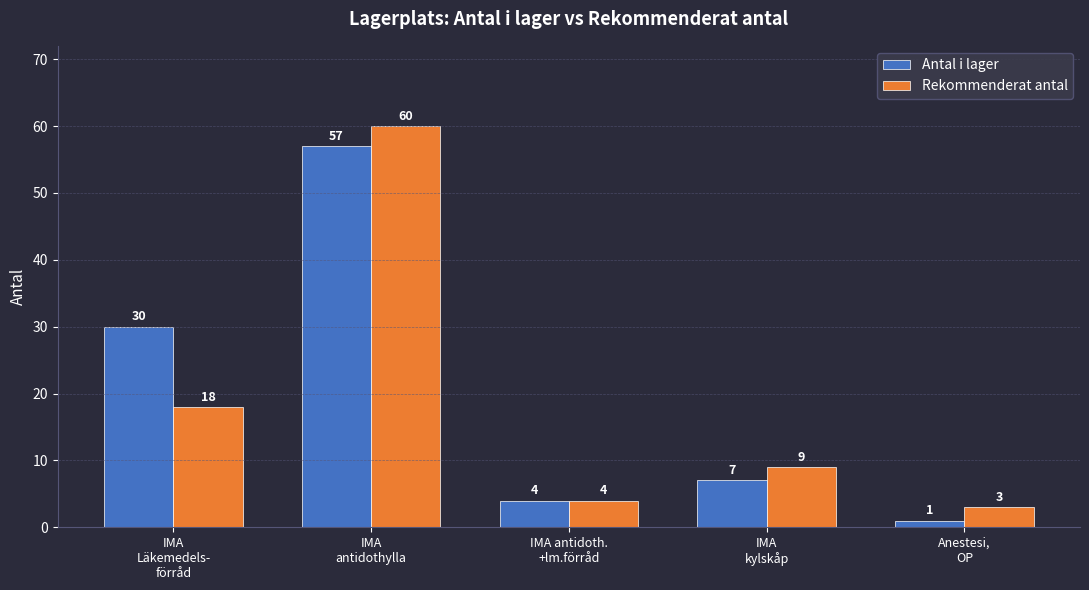

Is the value of Antal i lager at IMA
kylskåp greater than the value of Rekommenderat antal at IMA
antidothylla?

No